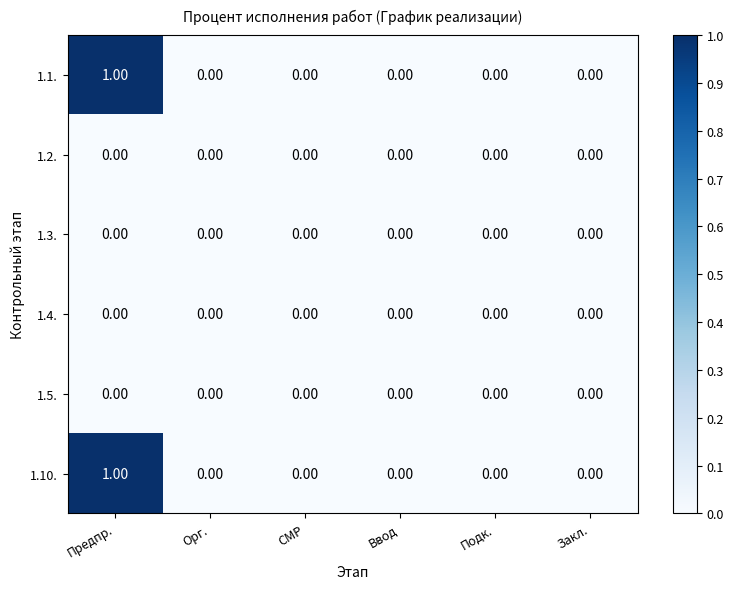

At which category is the sum across all series the highest?

Предпр.